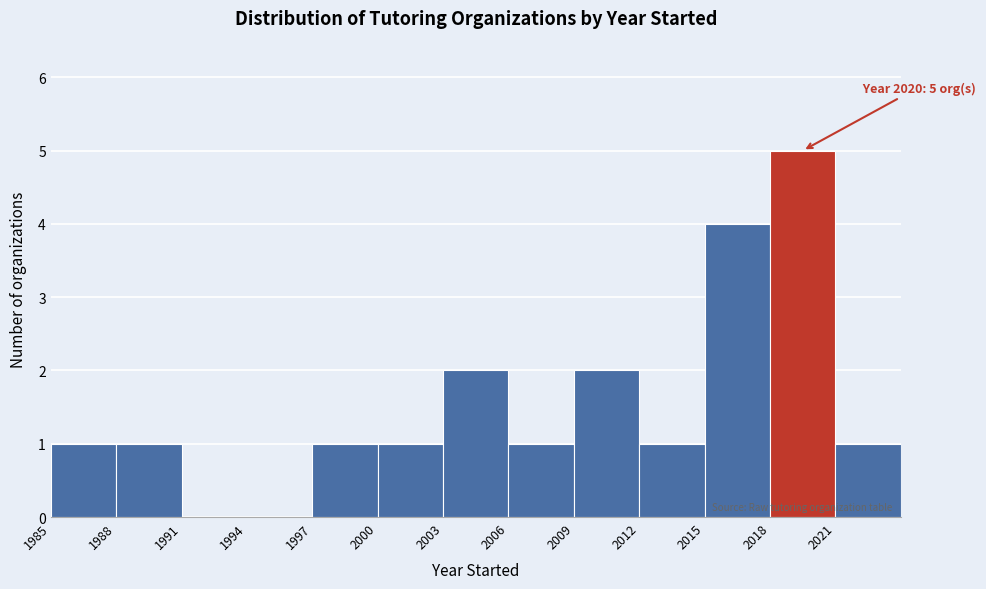

Which range on the x-axis has the tallest bar?

2018 to 2021